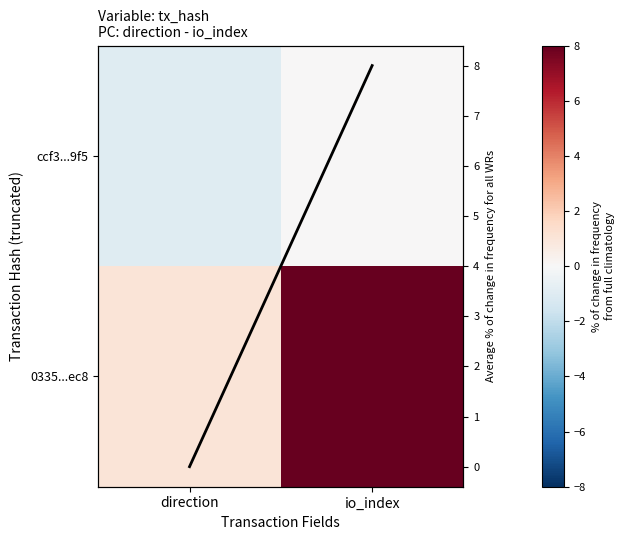

What is the sum of the Average values at io_index and direction?

8